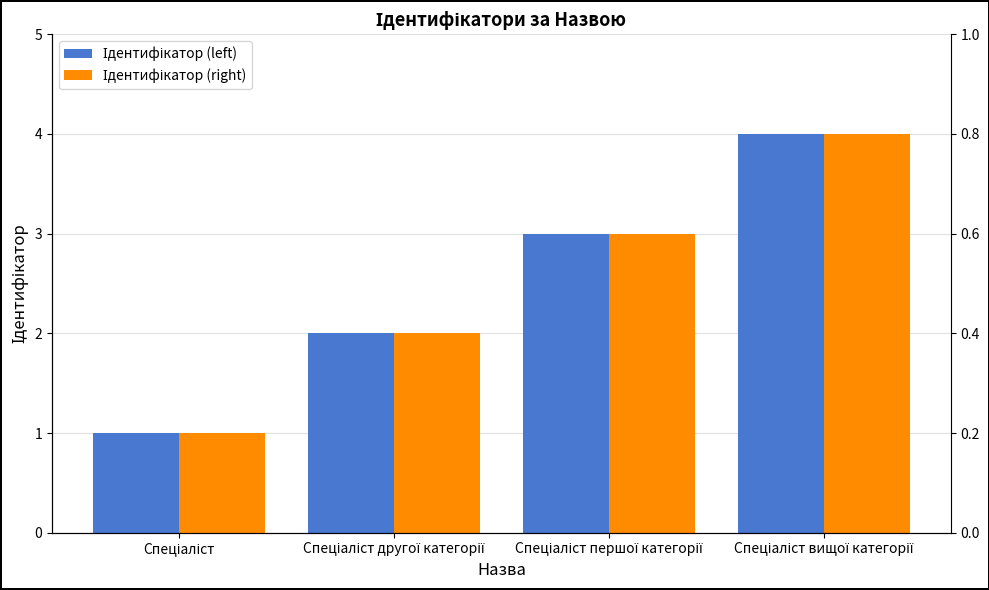

How many series are shown in this chart?

2